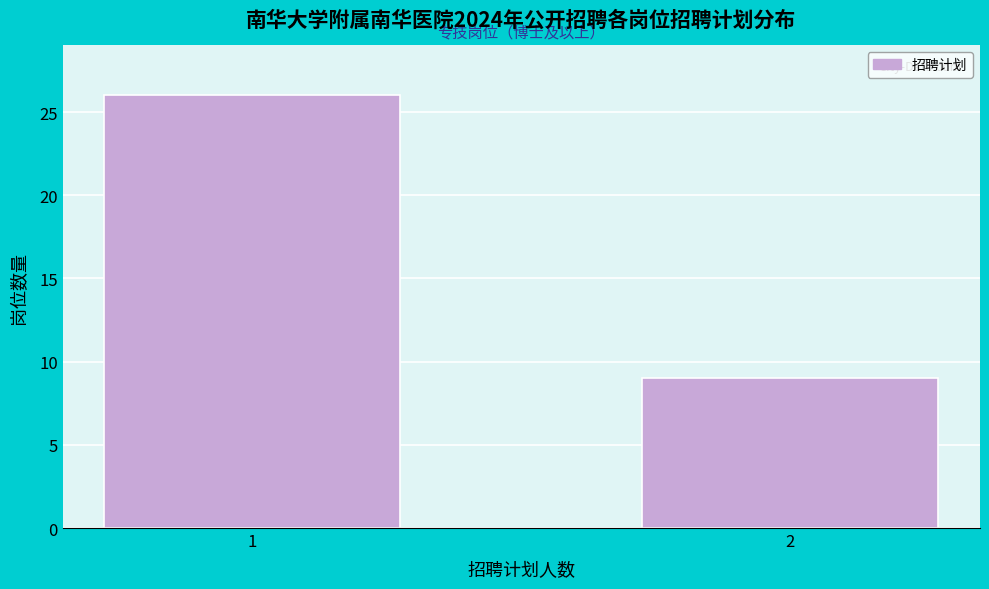

Reading left to right, what are all the values shown in this chart?

1=26	2=9